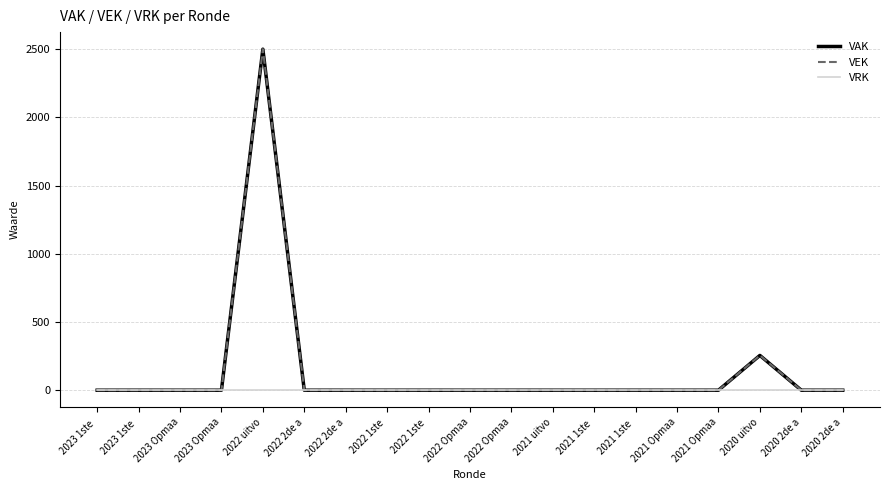

True or false: VEK and VRK intersect in this chart.

False